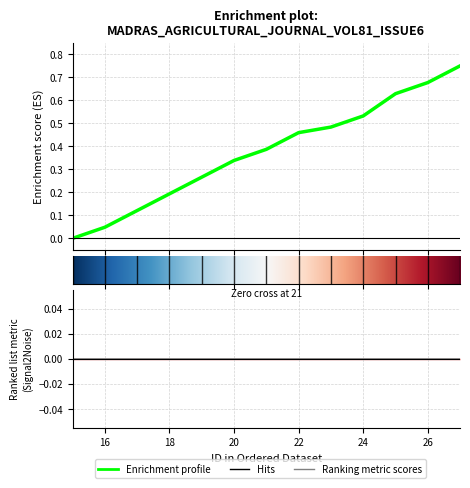

List the labels in order of value, smallest first.

15, 16, 17, 18, 19, 20, 21, 22, 23, 24, 25, 26, 27